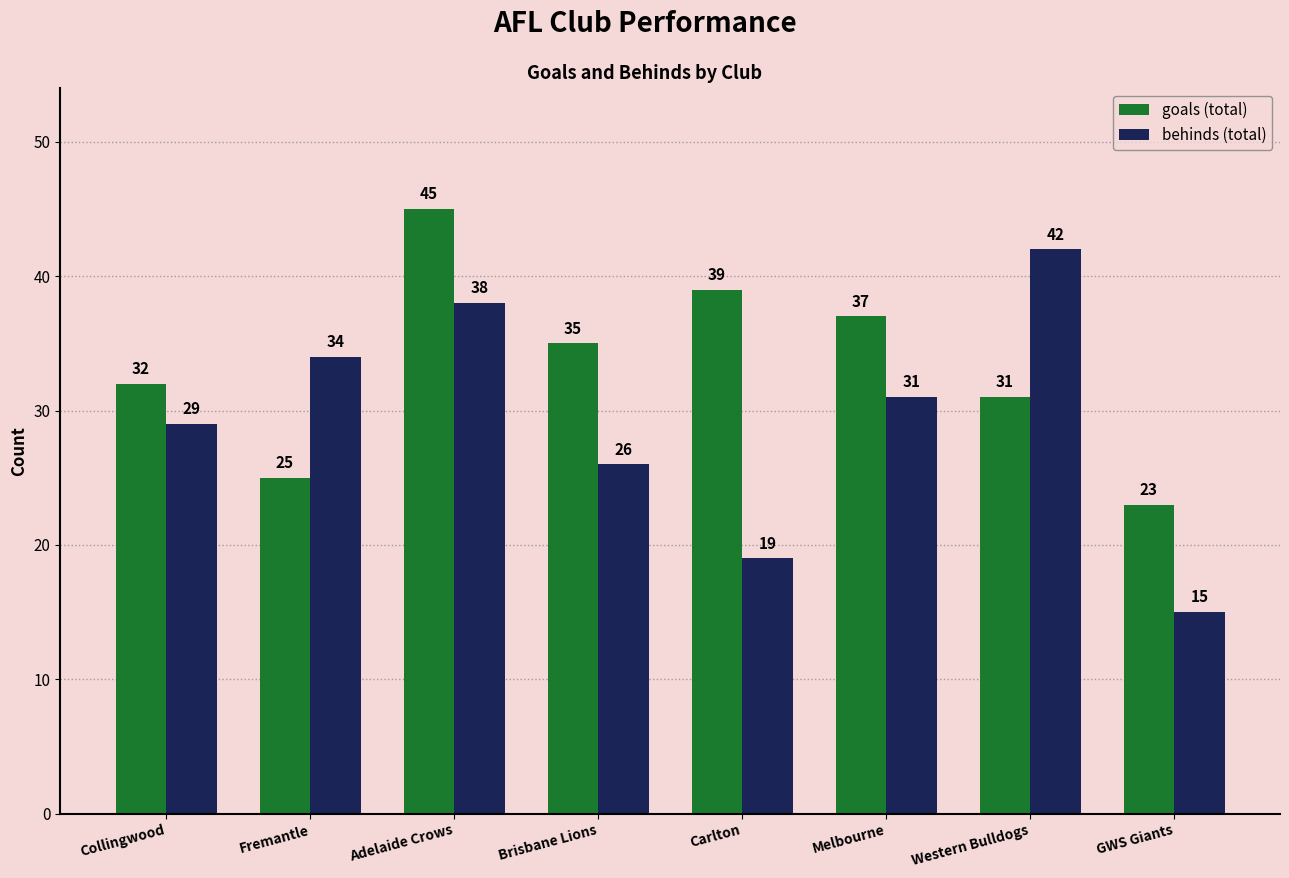

At how many categories does at least one series exceed 31?

7